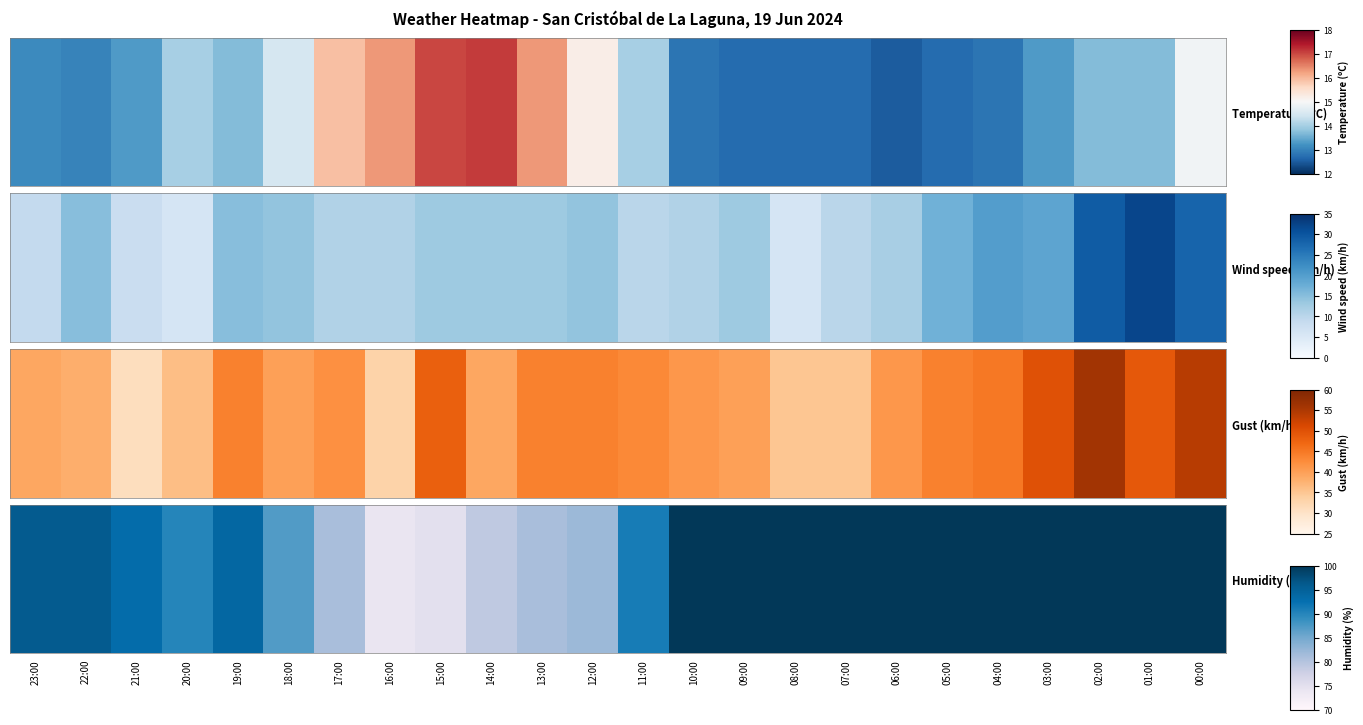

Between 23:00 and 06:00, which is larger?

06:00